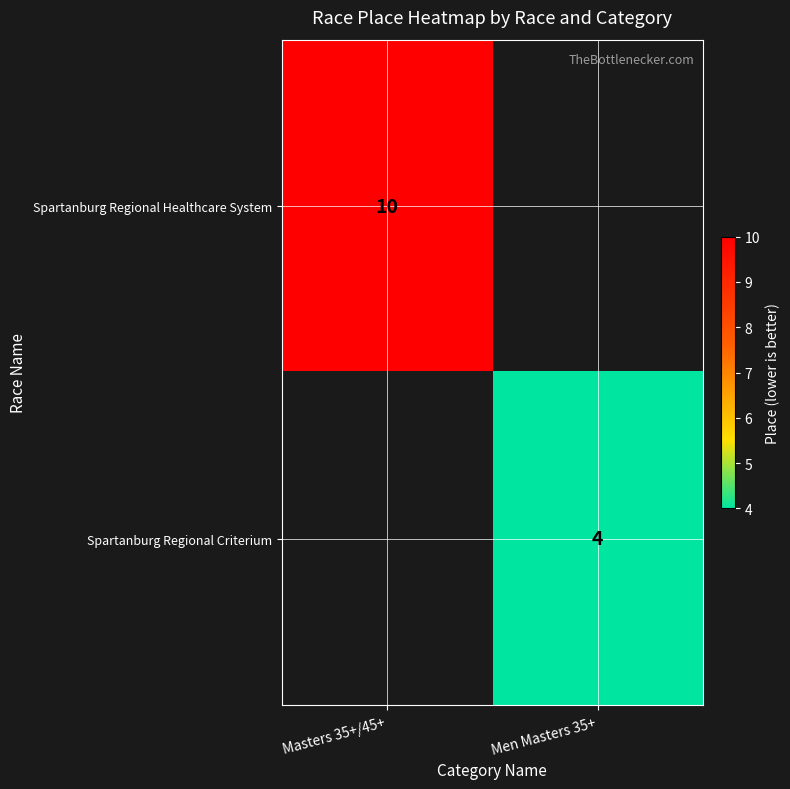

The Spartanburg Regional Healthcare System series shows 10 at Masters 35+/45+. True or false?

True